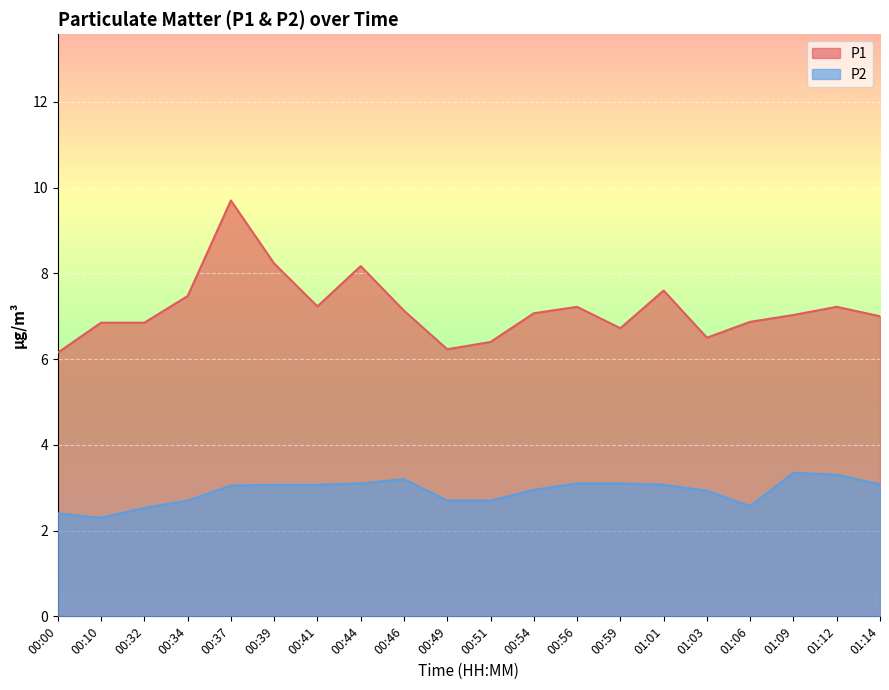

Which series has the largest total across all categories?

P1